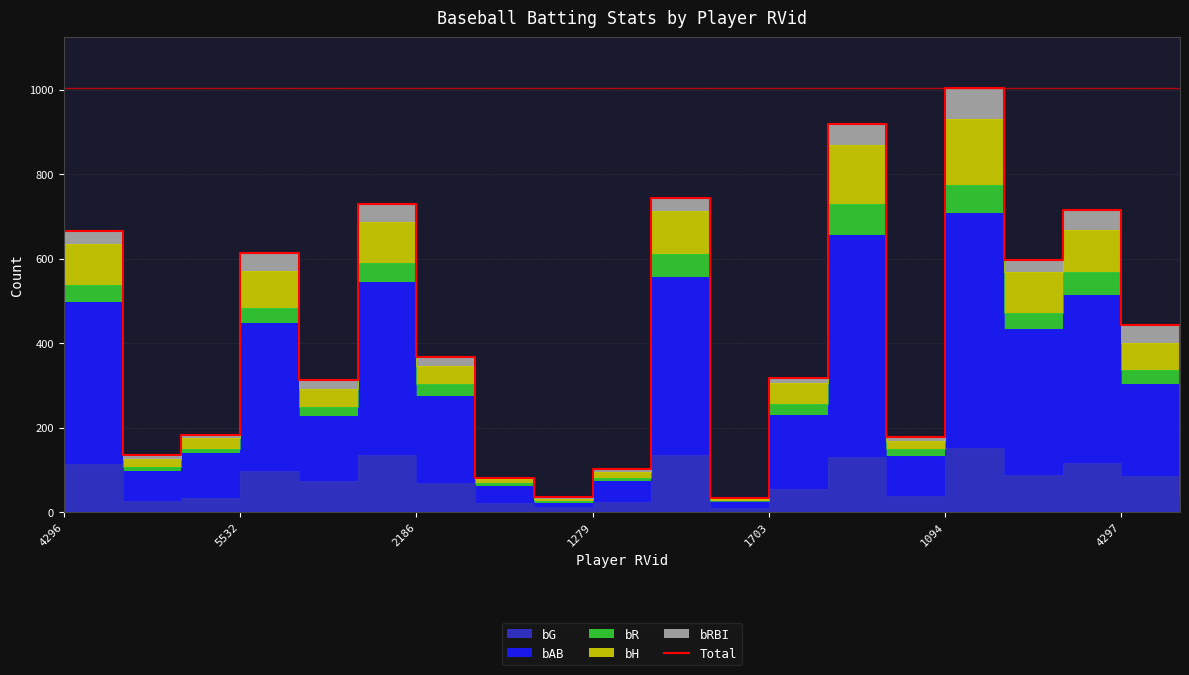

Between 1703 and 16, which is larger?

16